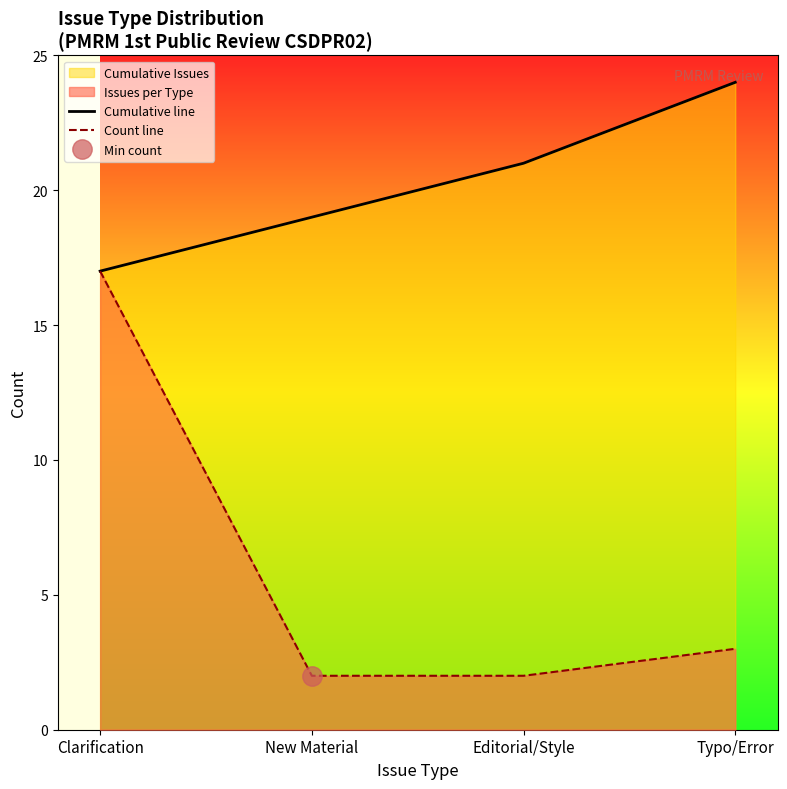

At which label does Cumulative line reach its minimum?

Clarification